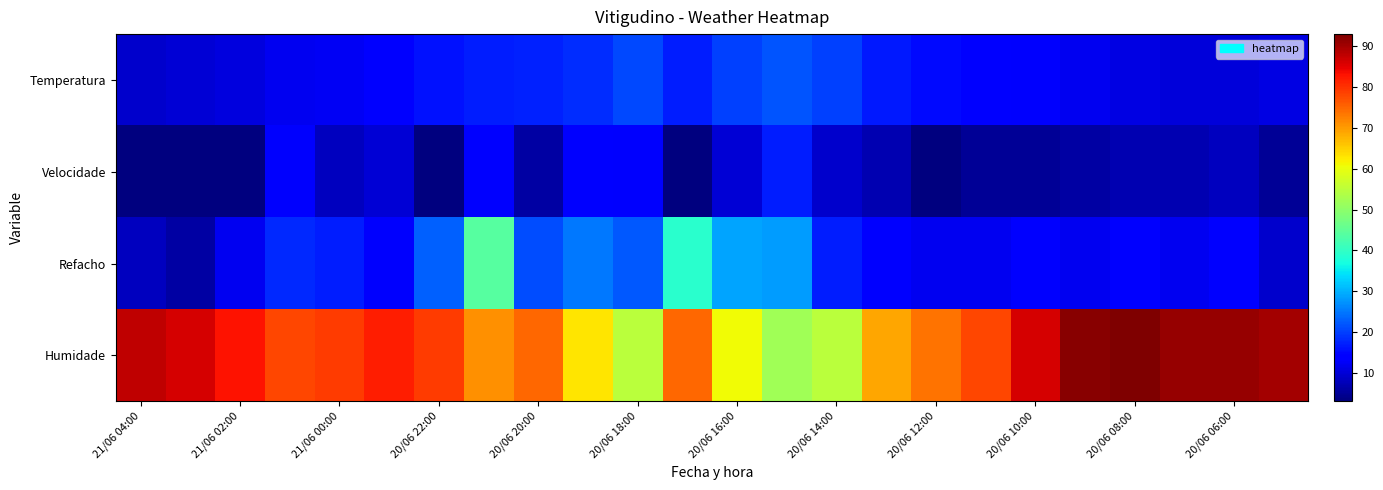

Which series has the largest range (max minus min)?

Humidade